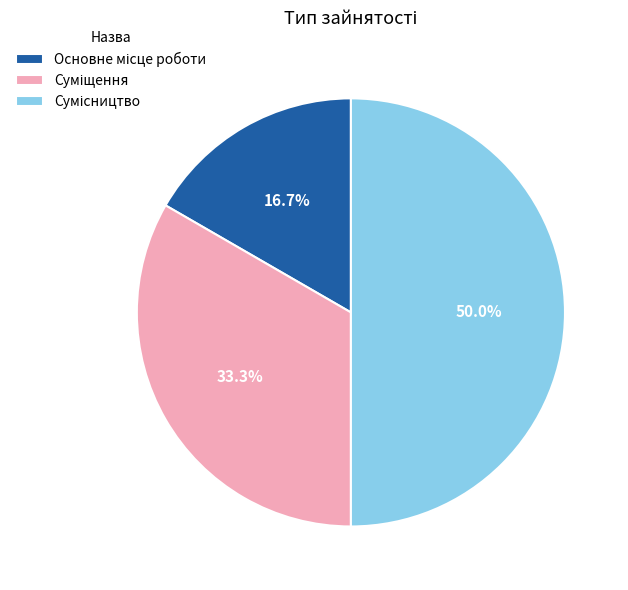

What is the ratio of the value at Основне місце роботи to the value at Сумісництво?

0.3